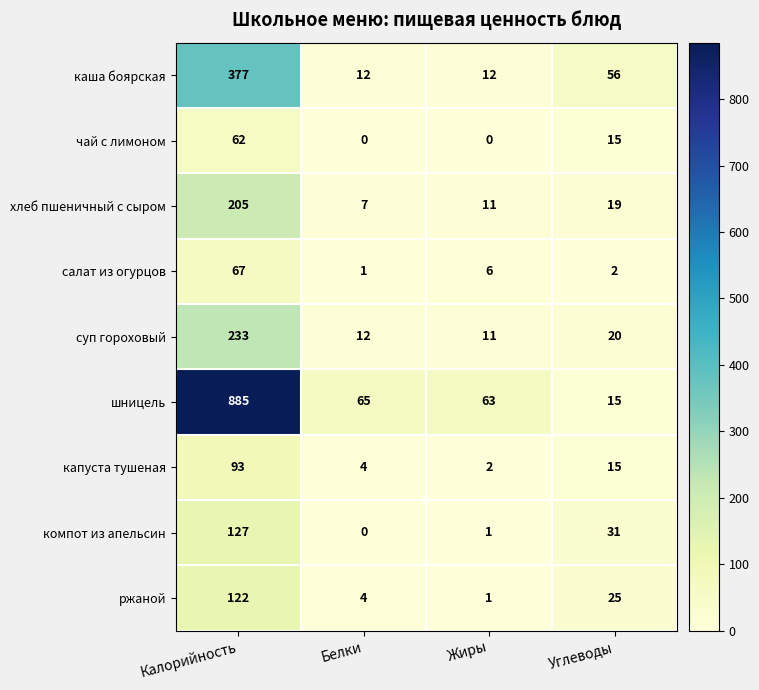

The value of капуста тушеная at Белки is 4. True or false?

True